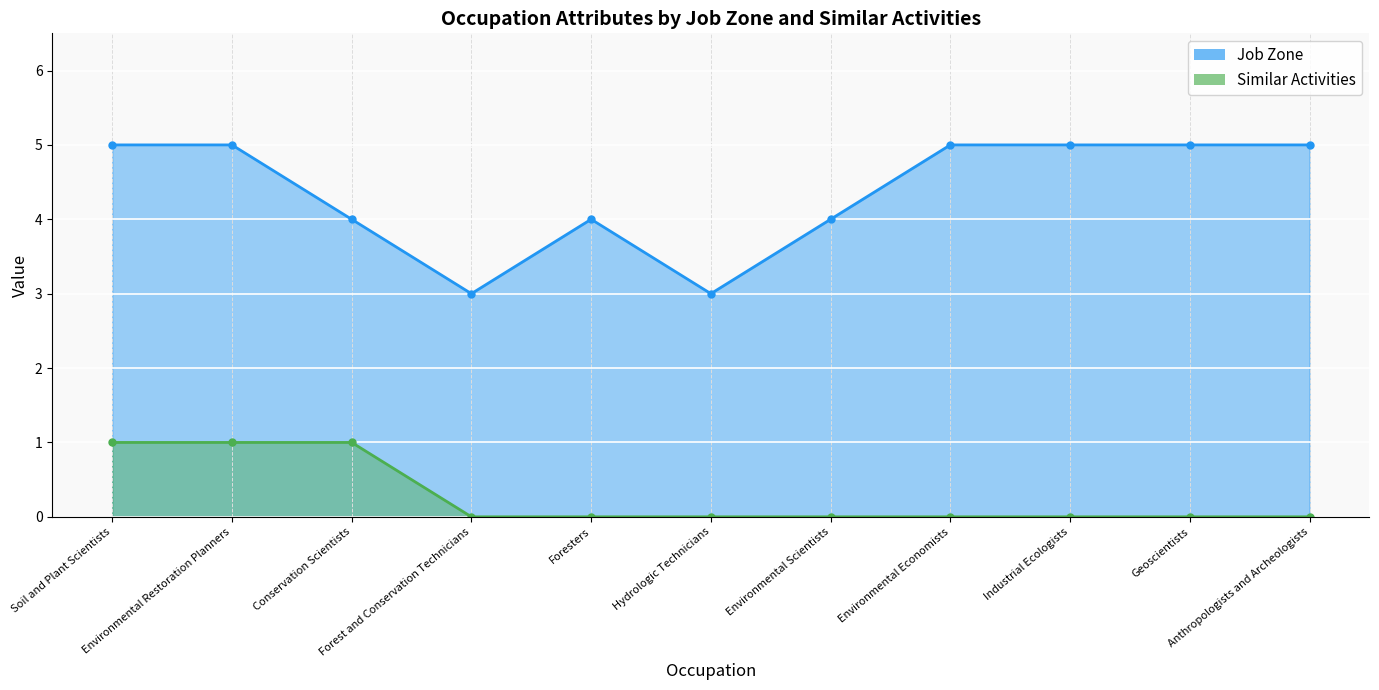

Which series changed the most between Soil and Plant Scientists and Conservation Scientists?

Job Zone